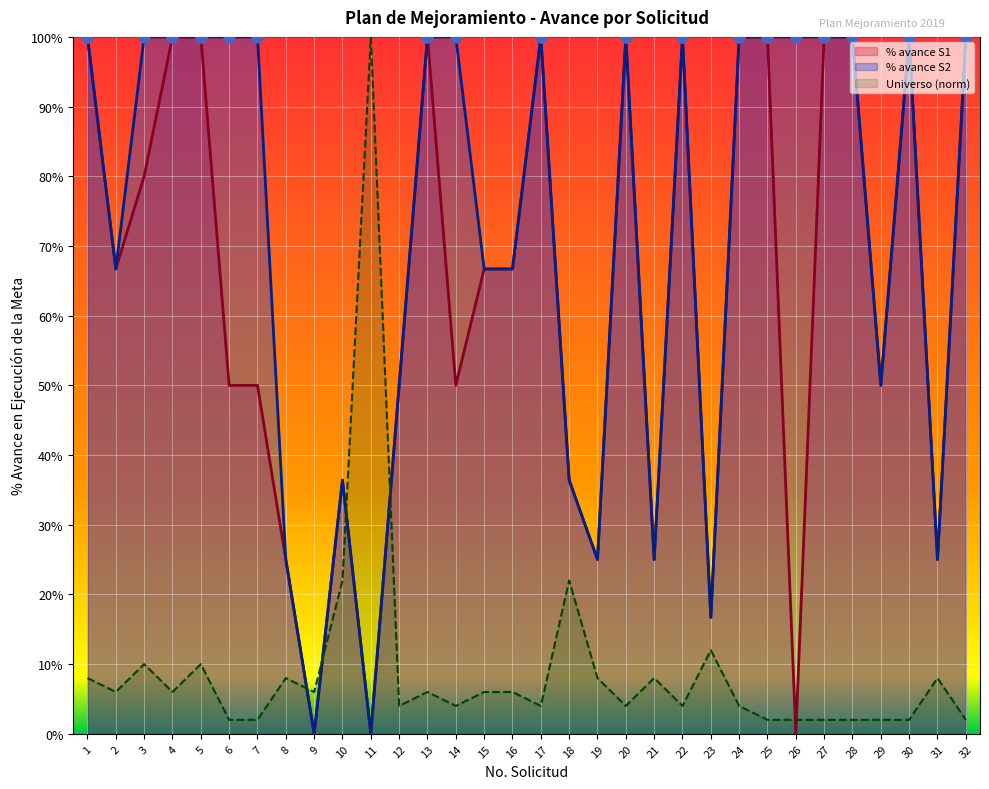

Which series reaches the minimum Y coordinate?

% avance S1